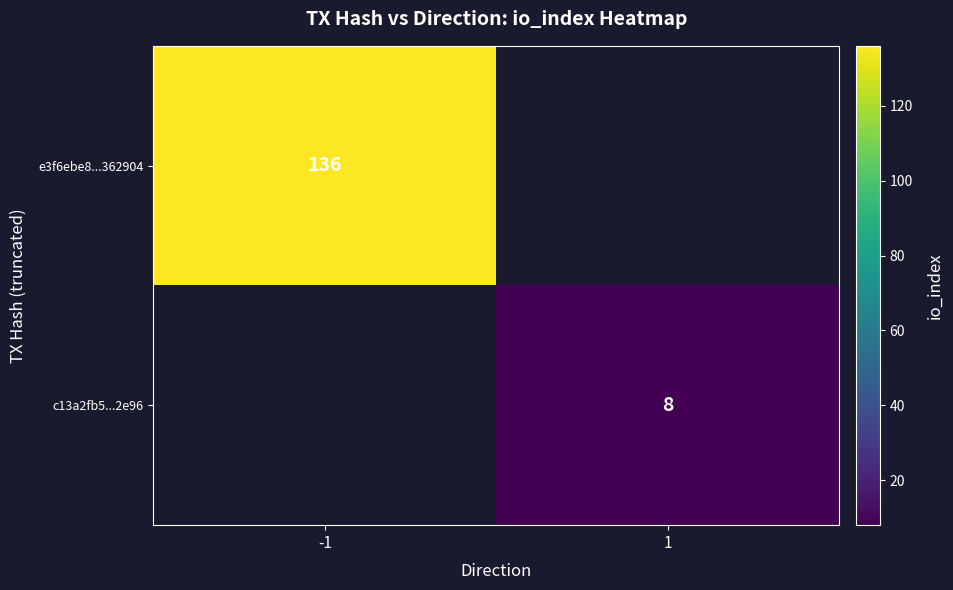

The e3f6ebe8...362904 series shows 202 at -1. True or false?

False